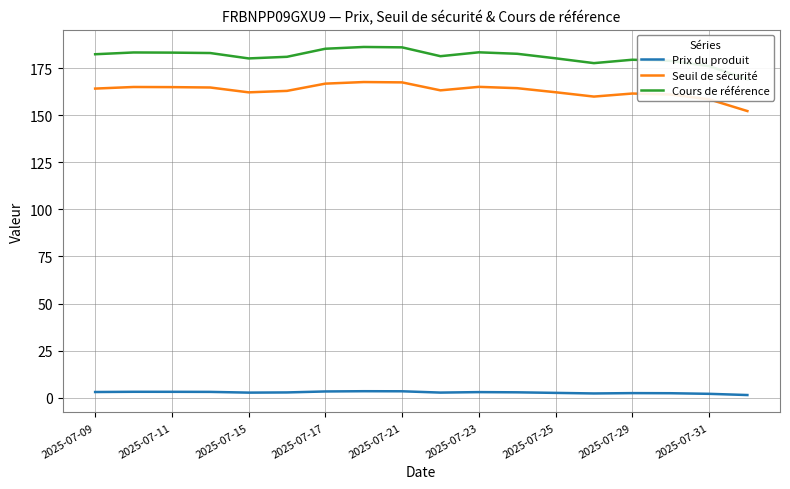

What is the total value across all series at 11?

349.8